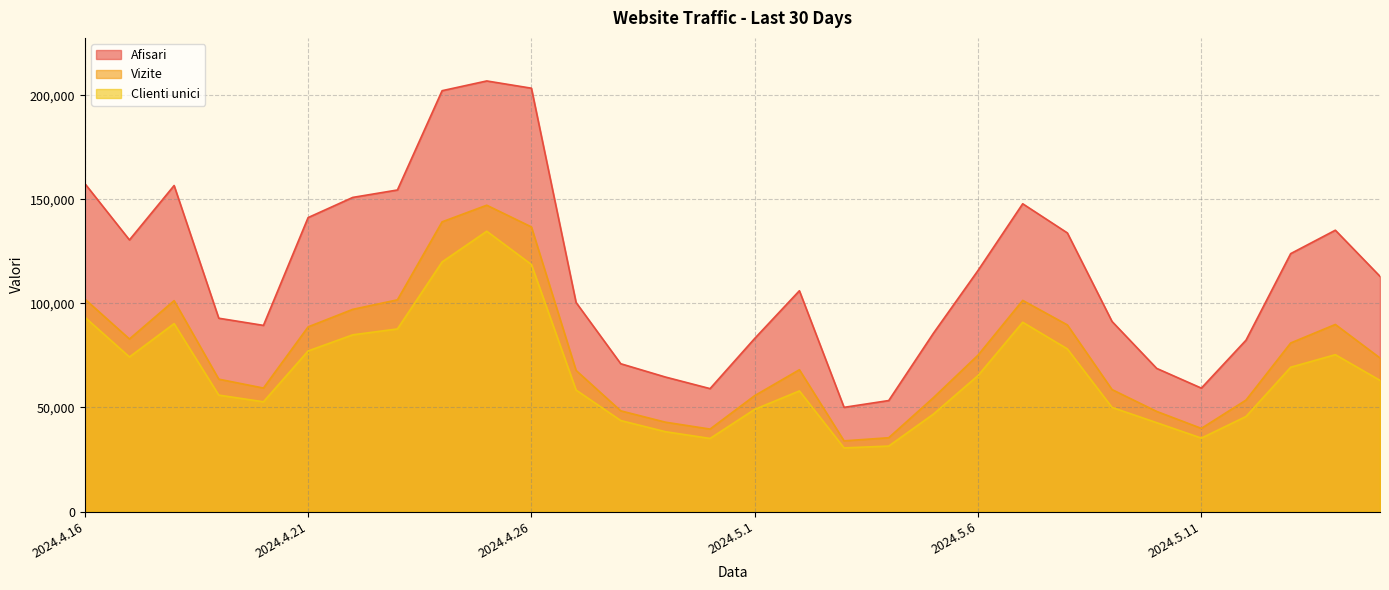

True or false: Clienti unici and Afisari cross at least once.

False